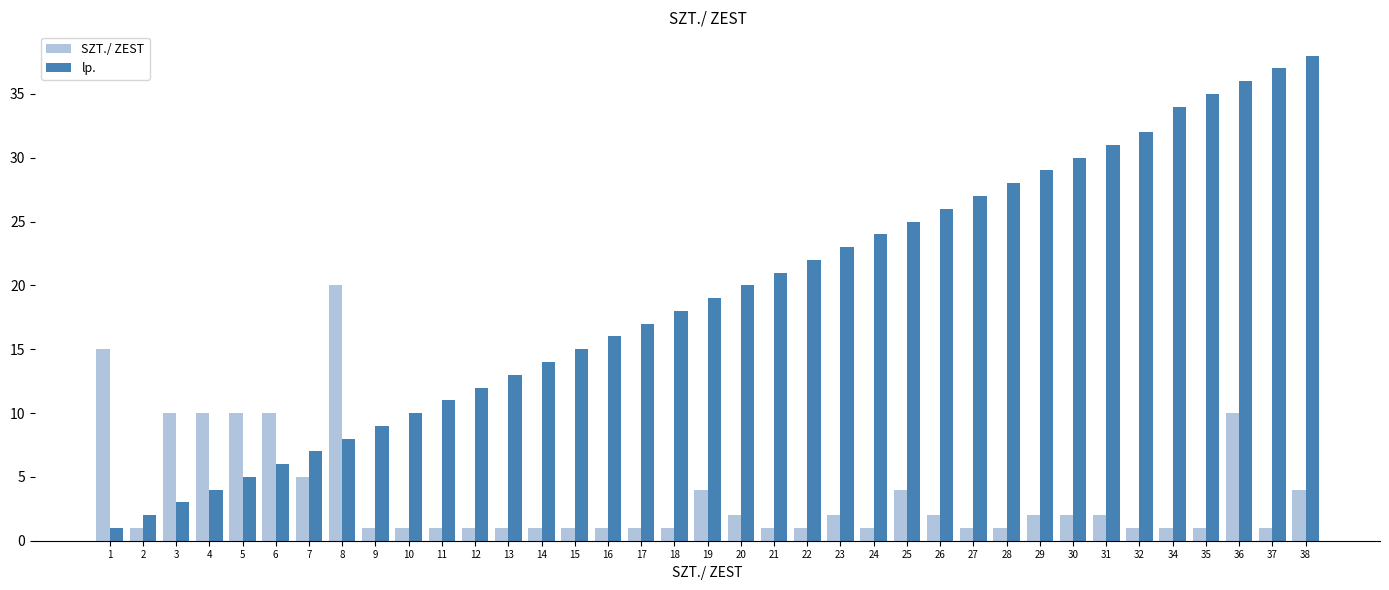

At which label does lp. reach its peak?

38